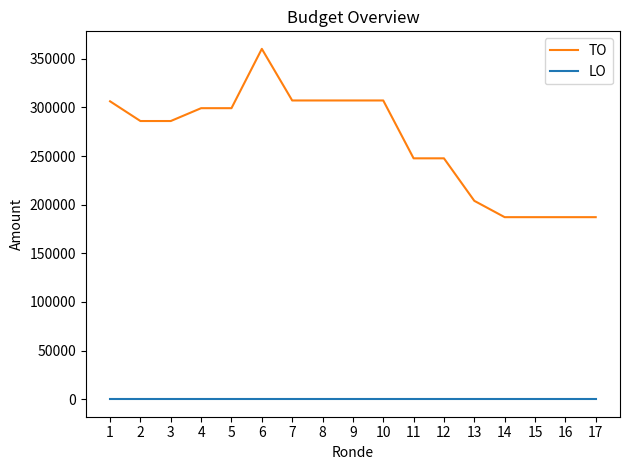

True or false: LO and TO cross at least once.

False